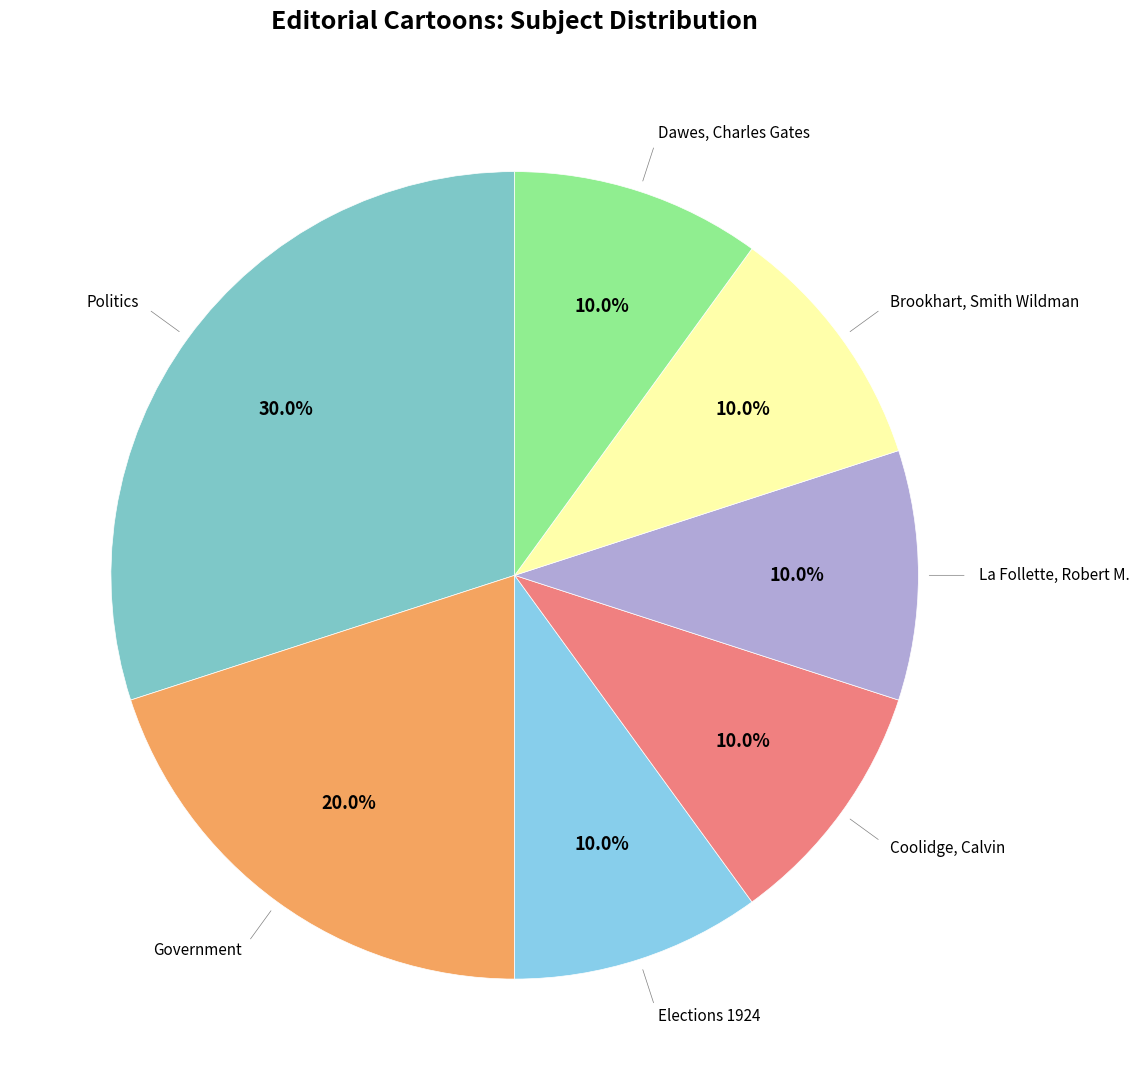

Which slice is the smallest?

Elections 1924